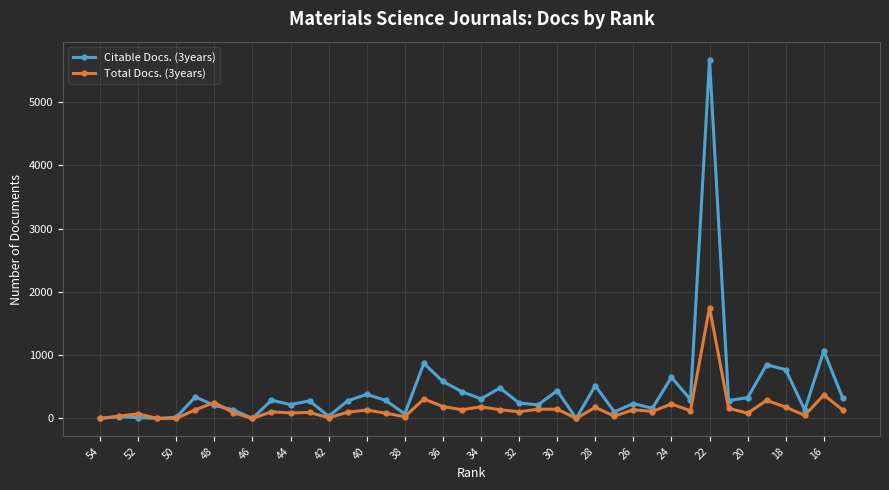

Which series has the largest total across all categories?

Citable Docs. (3years)